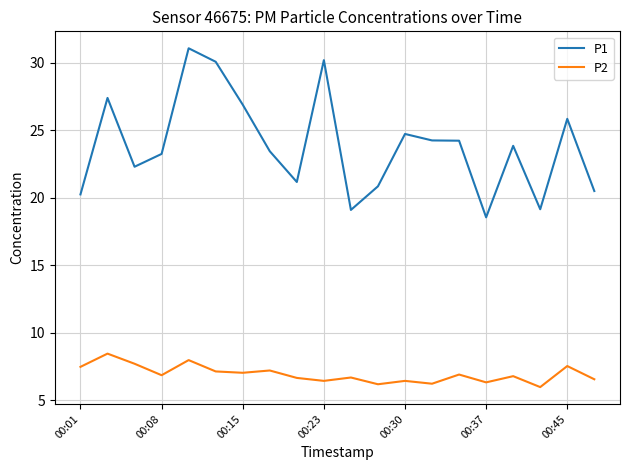

List the series in order of their peak value, lowest first.

P2, P1